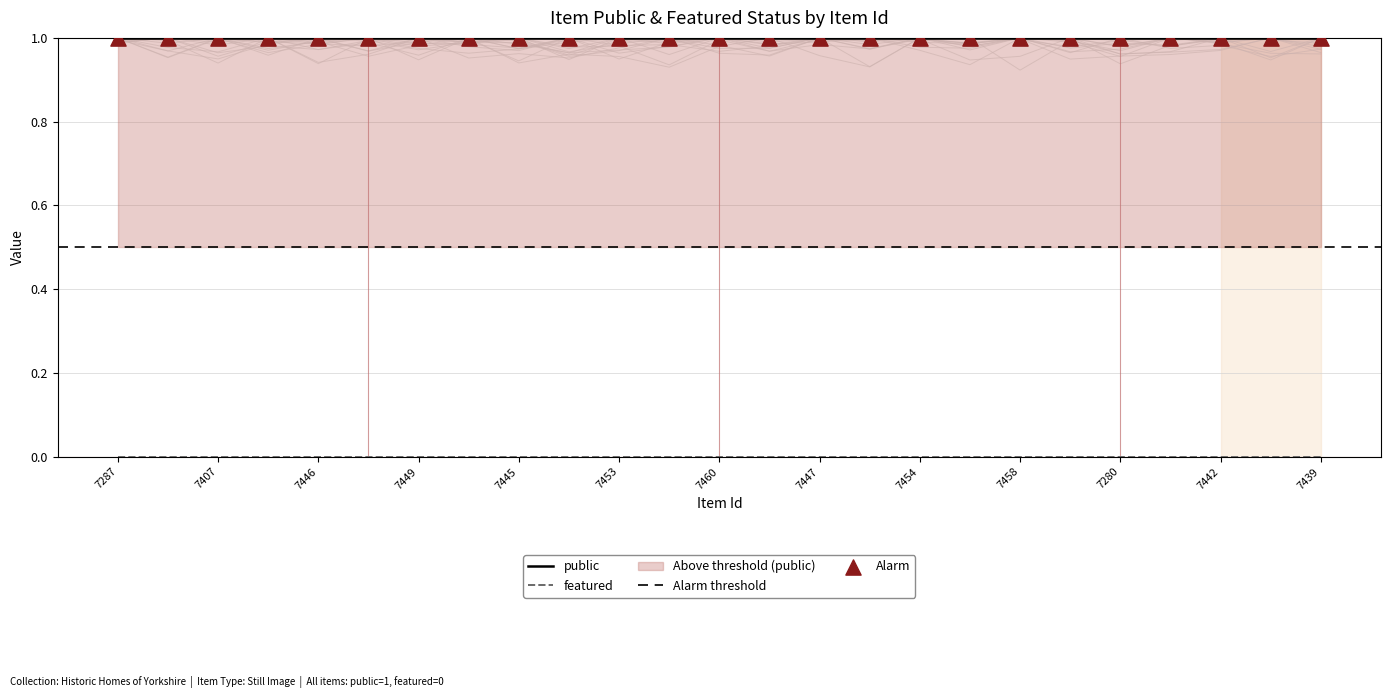

At which category is the sum across all series the highest?

7287